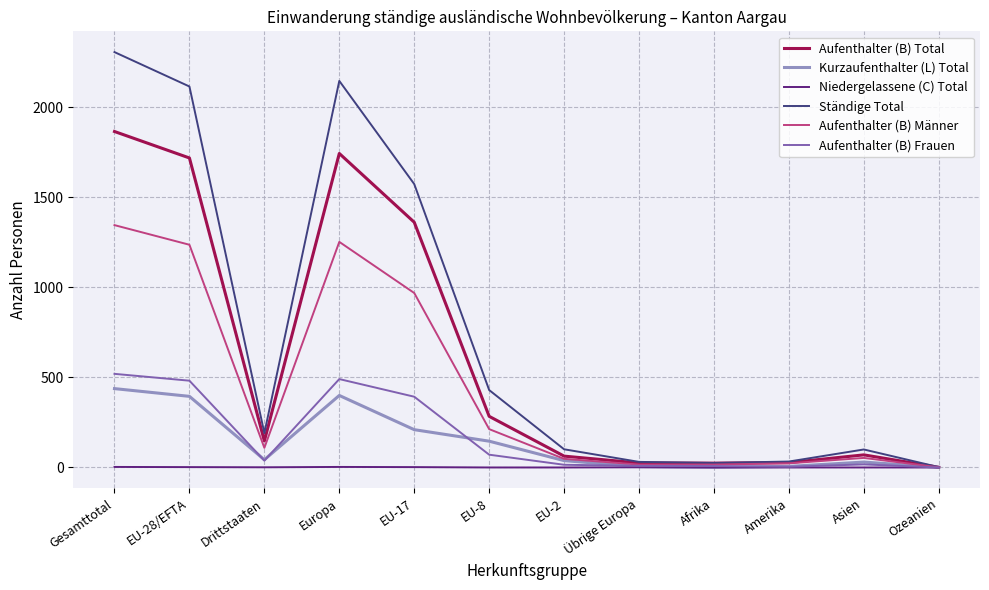

What are all the series names shown in the legend?

Aufenthalter (B) Total, Kurzaufenthalter (L) Total, Niedergelassene (C) Total, Ständige Total, Aufenthalter (B) Männer, Aufenthalter (B) Frauen